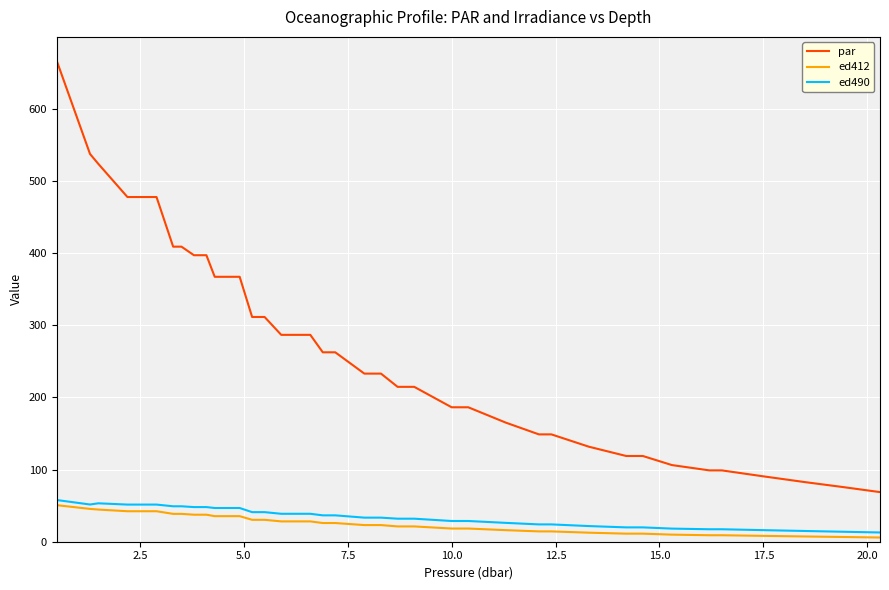

Count the number of categories in the chart.

40